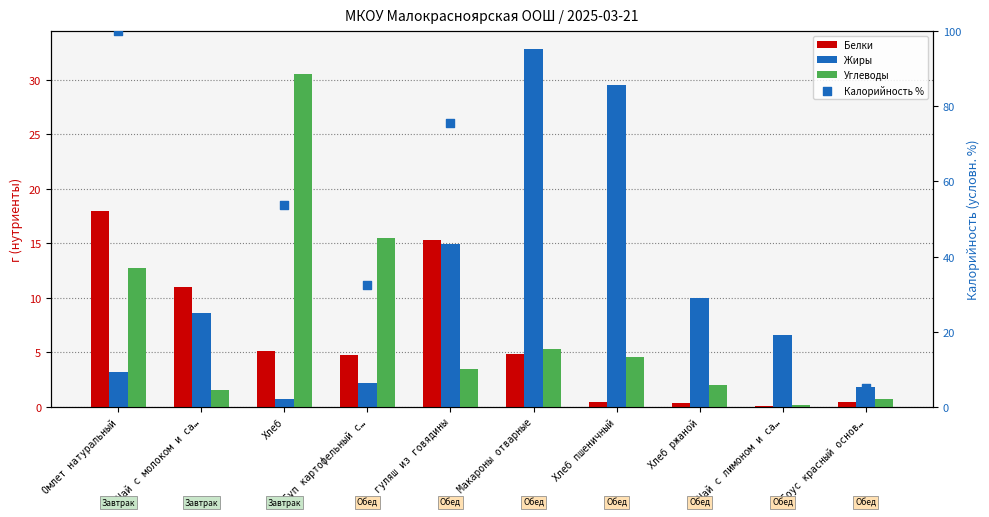

At which category is the sum across all series the highest?

Омлет натуральный